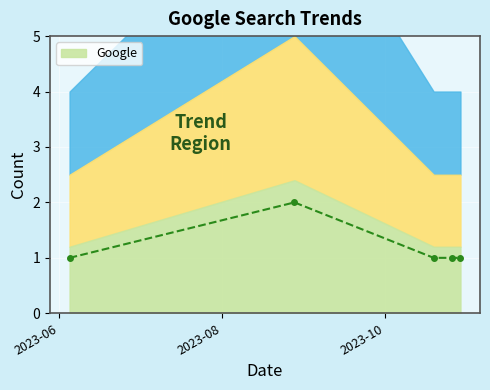

True or false: the data has more than 1 interior local peaks.

False